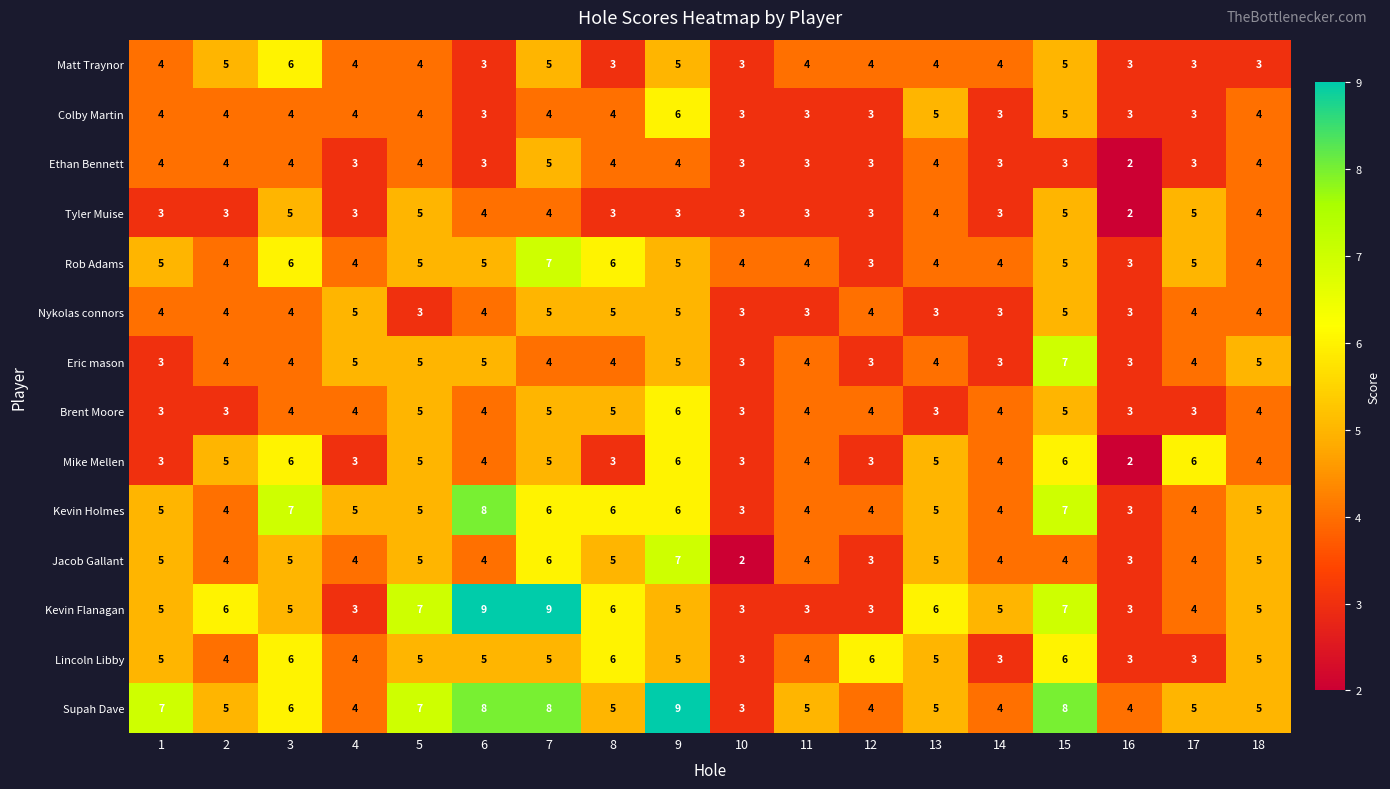

Which series has the largest range (max minus min)?

Kevin Flanagan